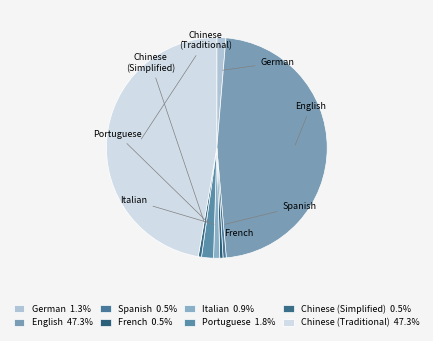

What percentage is NOT represented by Italian?

99.1%